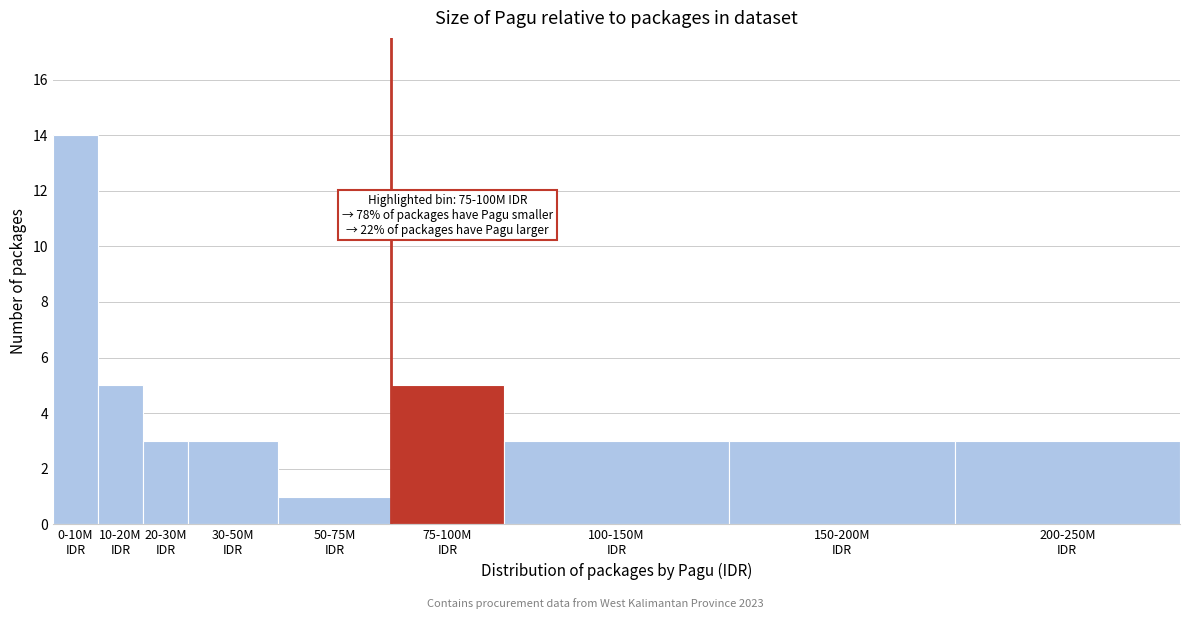

Reading left to right, what are all the values shown in this chart?

14	5	3	3	1	5	3	3	3